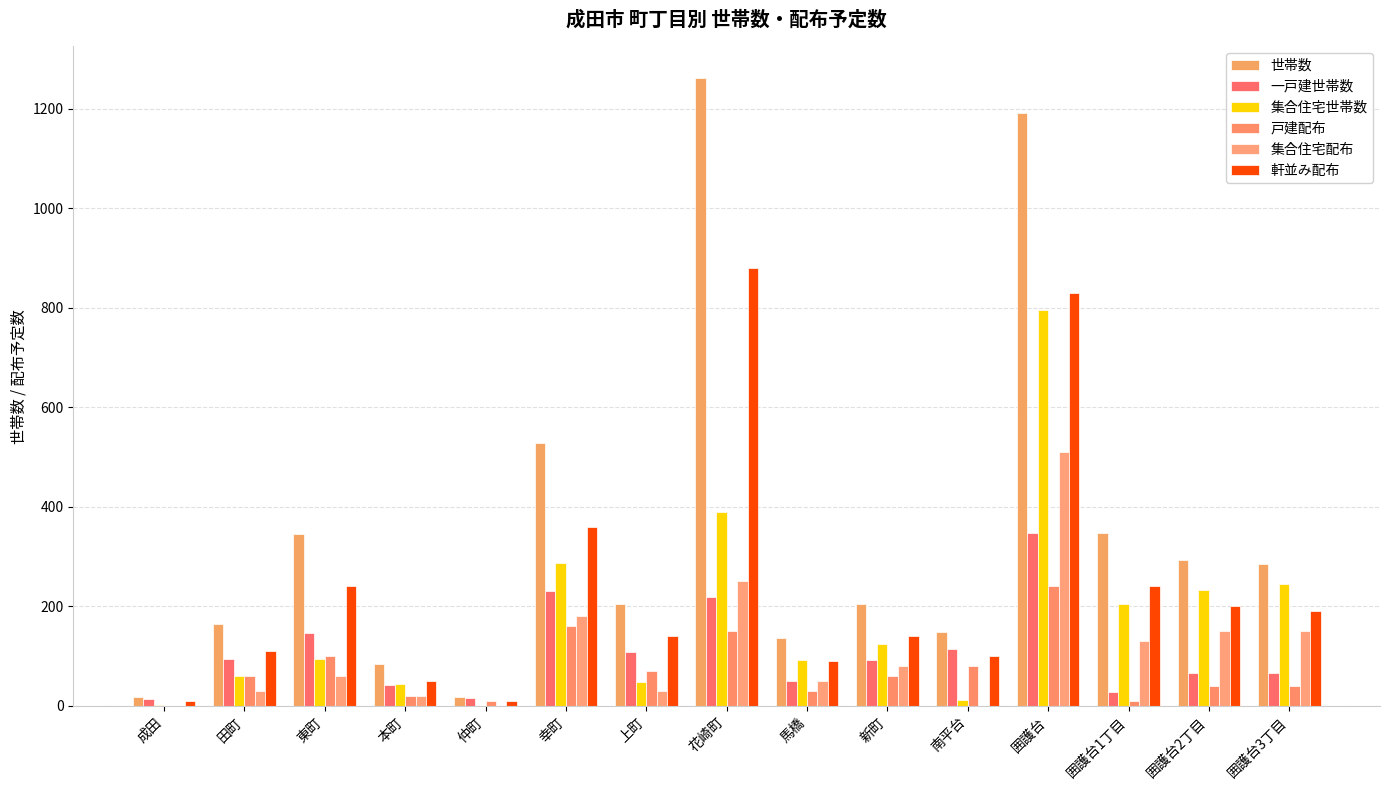

The 軒並み配布 series shows 1409 at 花崎町. True or false?

False